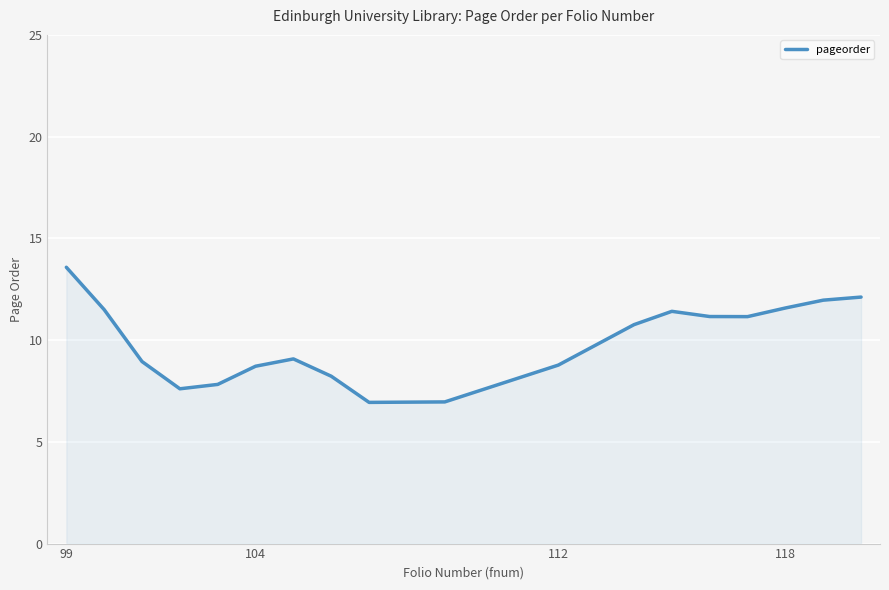

What is the greatest value displayed?

13.6